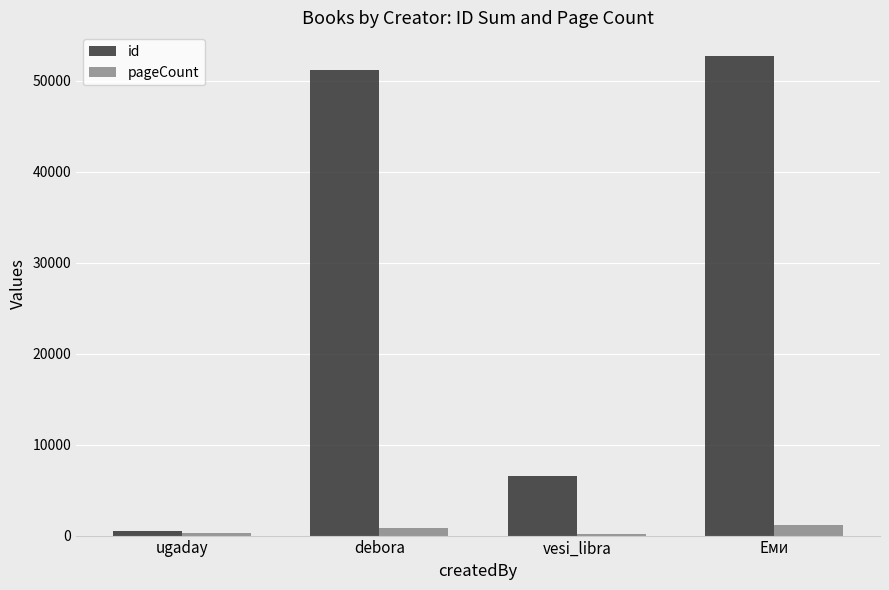

What is the approximate value of id at ugaday, to the nearest 100?

500